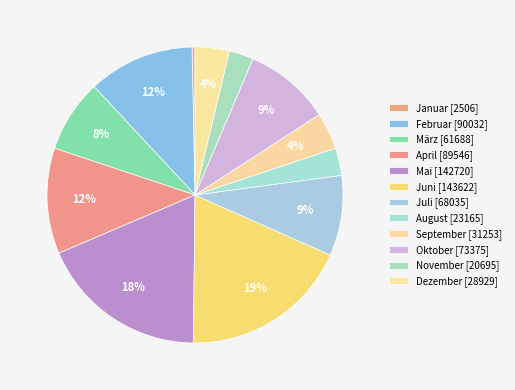

How many slices are in this pie chart?

12